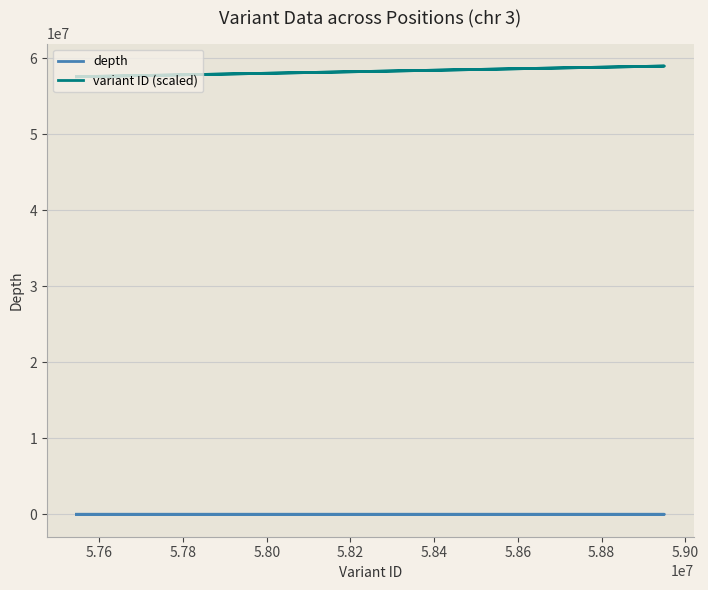

Which series has the widest spread of values?

variant ID (scaled)